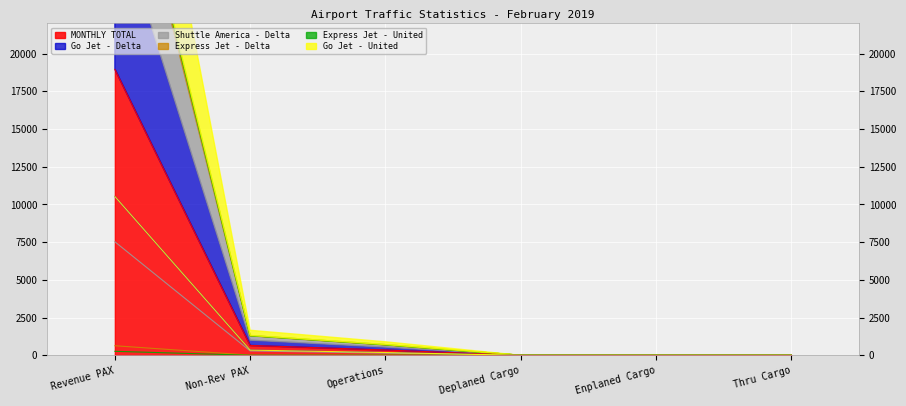

At how many categories does at least one series exceed 6891?

1